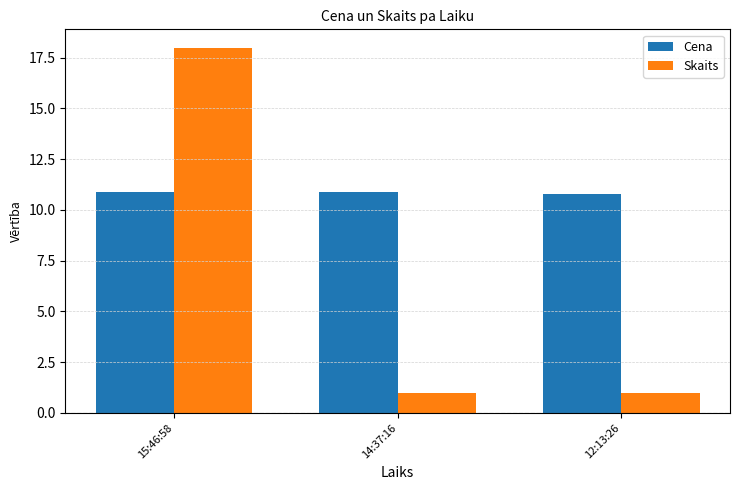

Rank the series at 14:37:16 from highest to lowest value.

Cena, Skaits